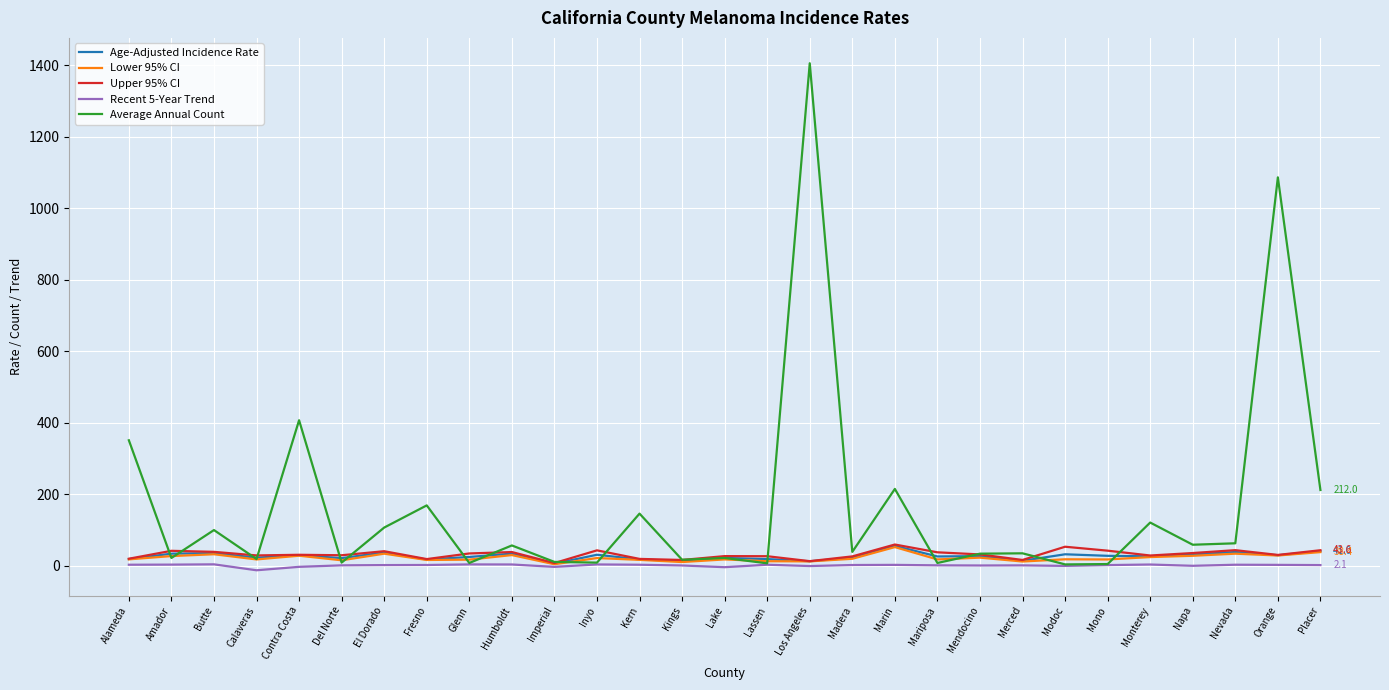

What is the difference between the maximum and minimum values in the Age-Adjusted Incidence Rate series?

49.9